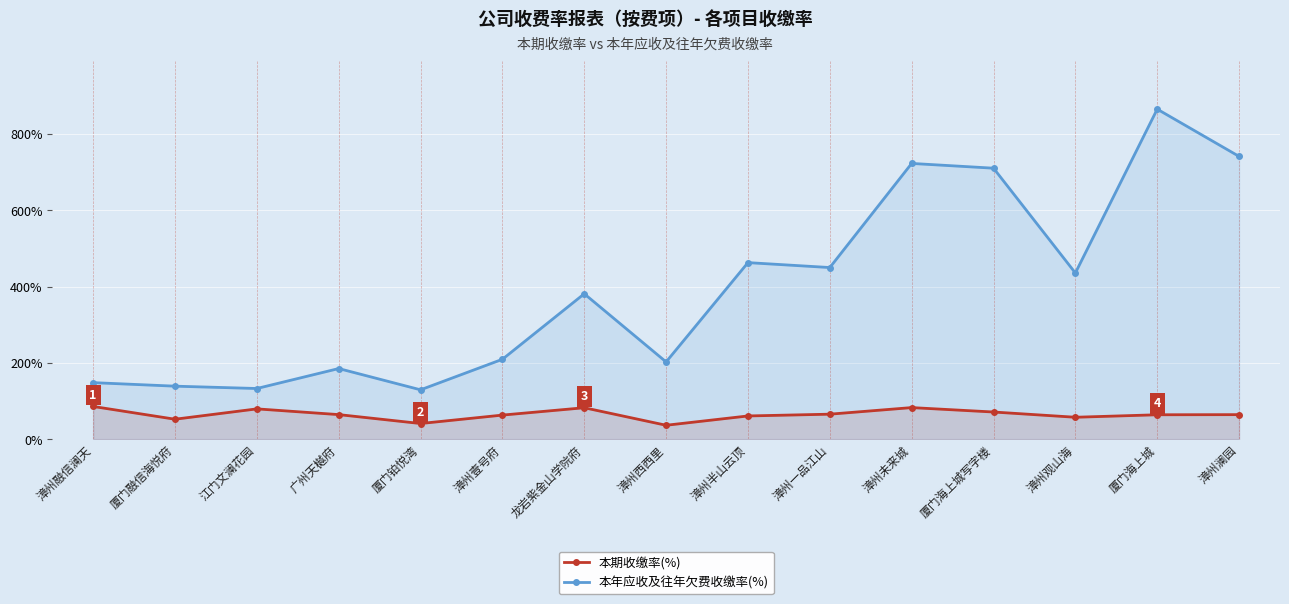

Which series has the largest range (max minus min)?

本年应收及往年欠费收缴率(%)